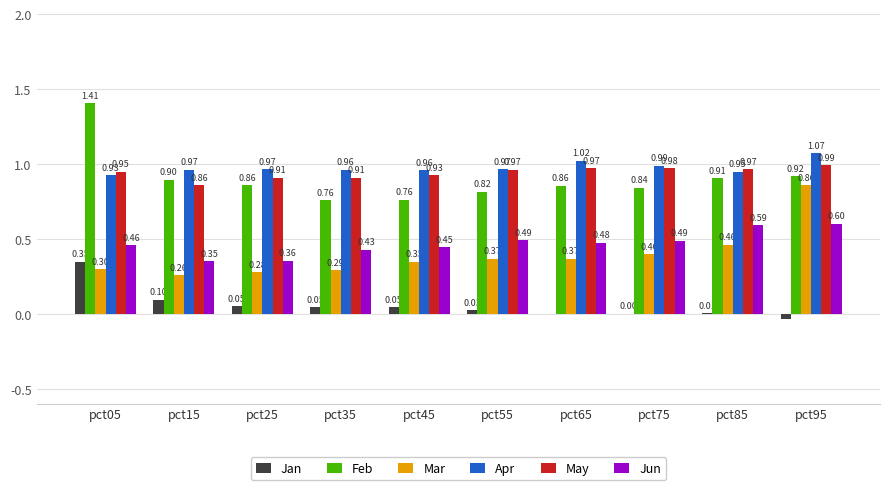

What is the average value of the Jan series?

0.1